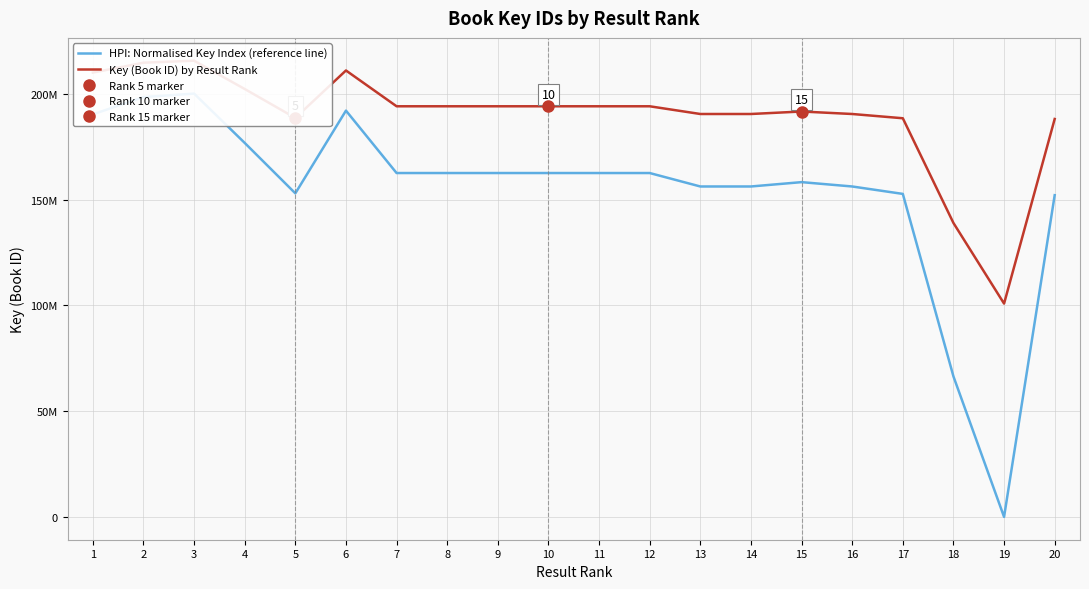

The HPI: Normalised Key Index (reference line) series shows 287316197.1 at 9. True or false?

False